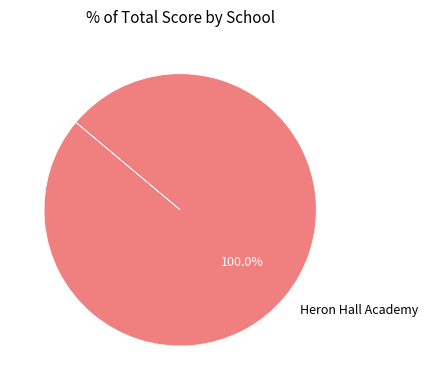

Which slice represents more than half of the pie?

Heron Hall Academy